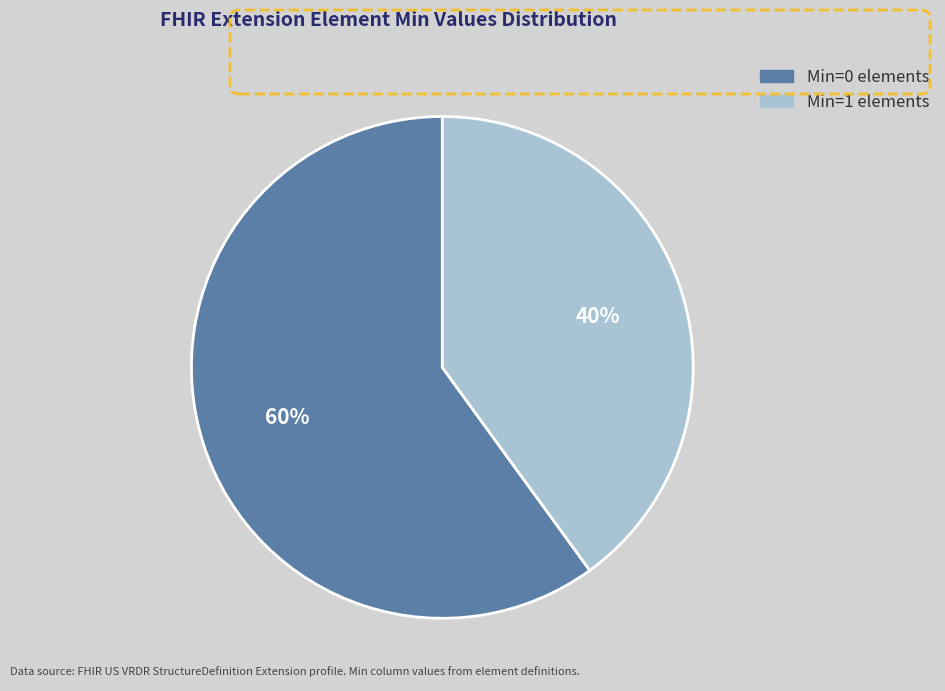

To the nearest percent, what is the average slice percentage?

50%